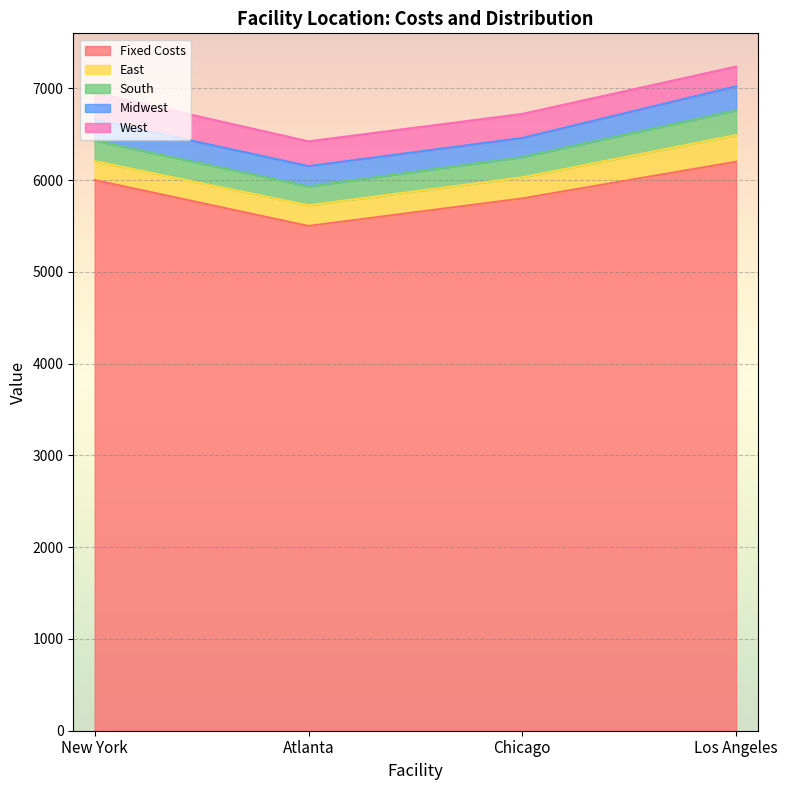

Rank the series by their maximum value, from highest to lowest.

Fixed Costs, East, West, South, Midwest